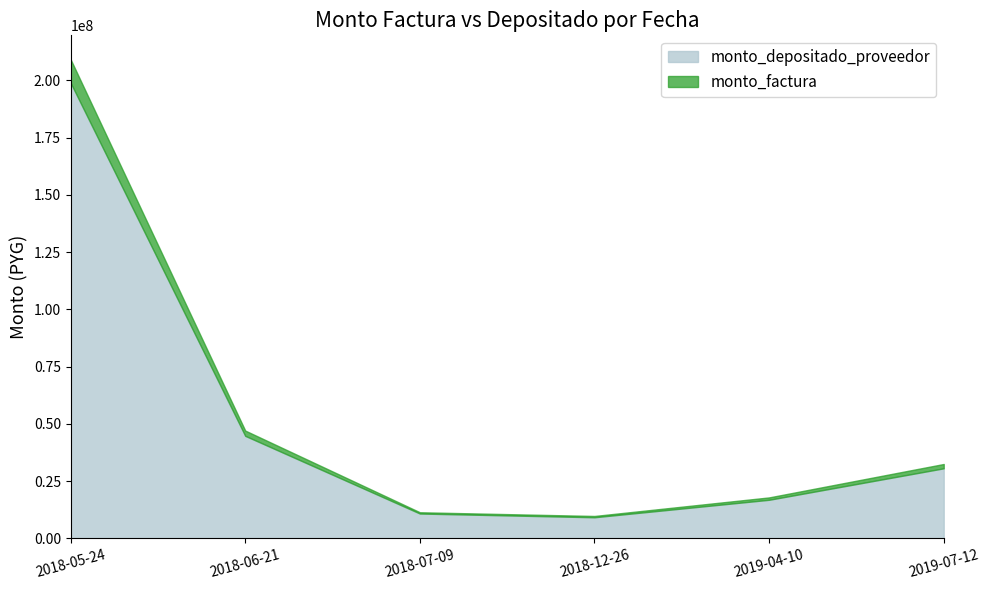

True or false: monto_depositado_proveedor and monto_factura intersect in this chart.

False